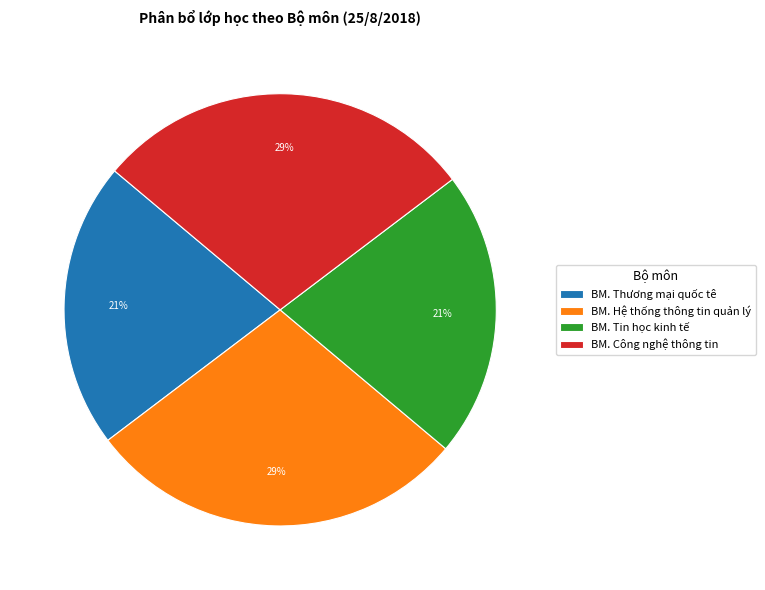

Between BM. Tin học kinh tế and BM. Hệ thống thông tin quản lý, which is larger?

BM. Hệ thống thông tin quản lý